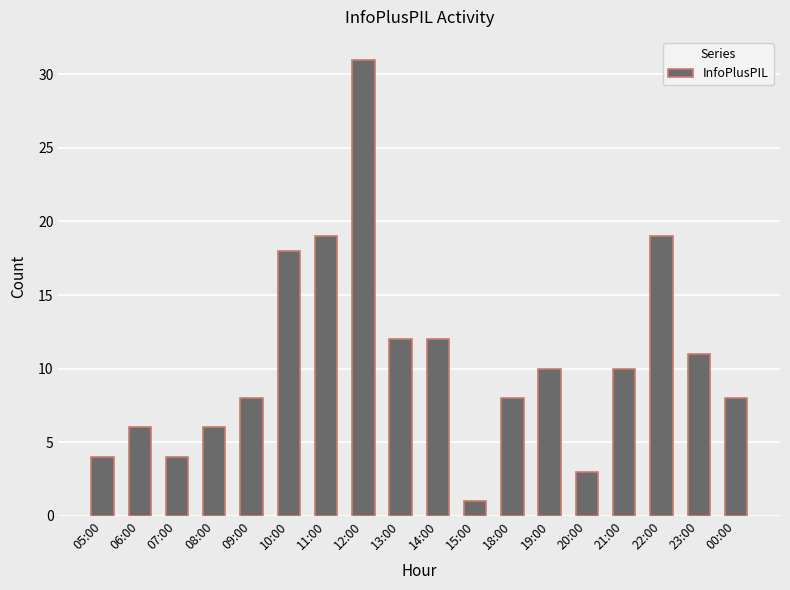

What is the sum of all values?

190